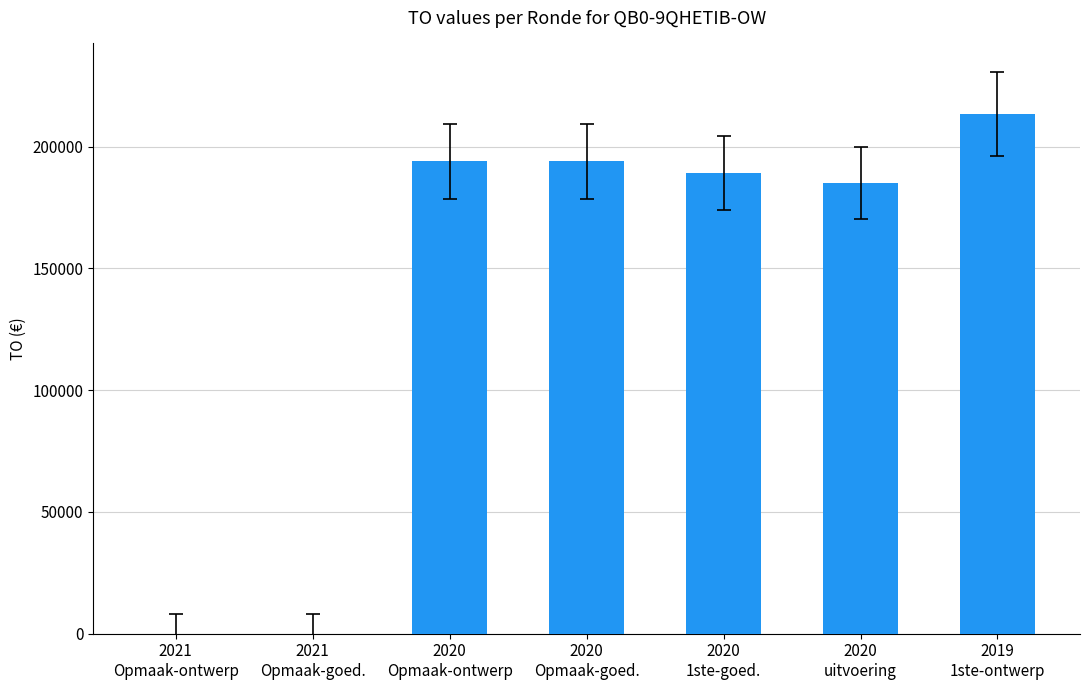

What is the maximum value shown in the chart?

213381